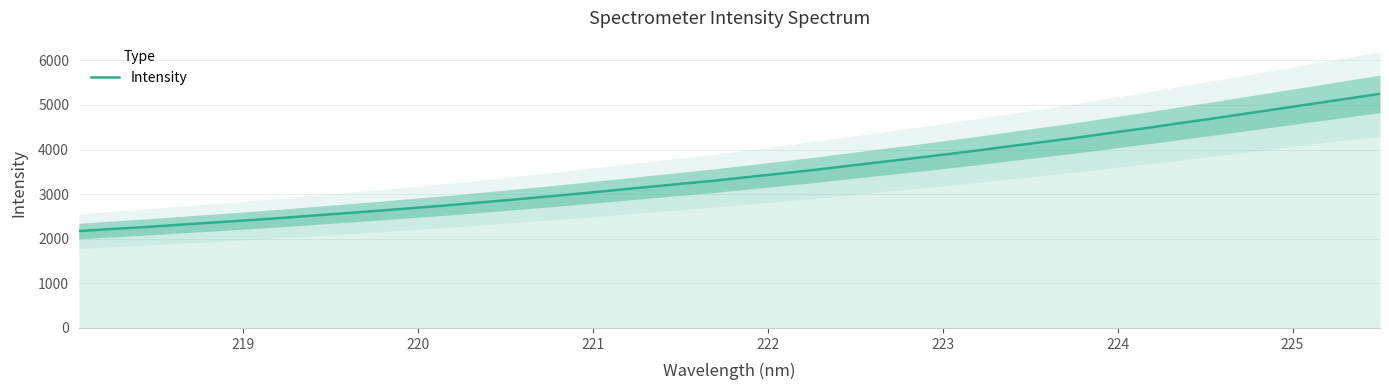

What is the smallest value displayed?

2172.9